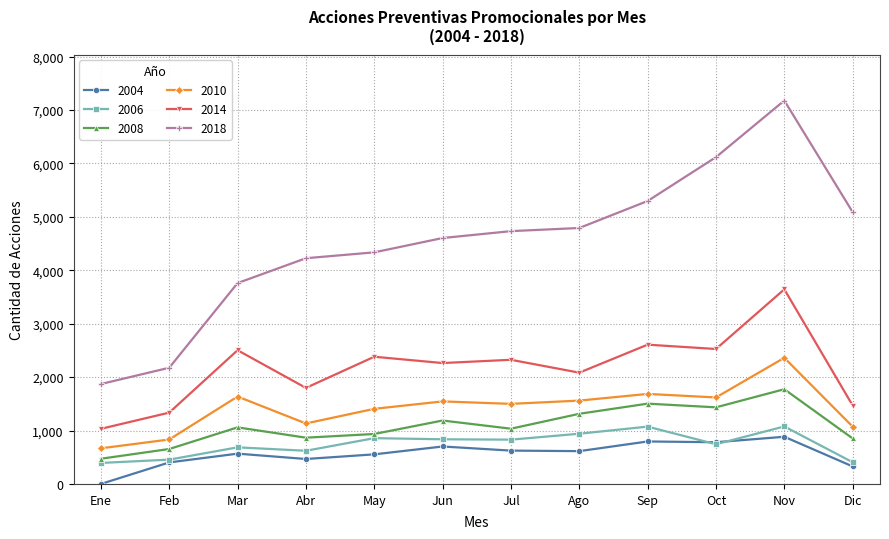

Which series changed the most between Feb and Abr?

2018